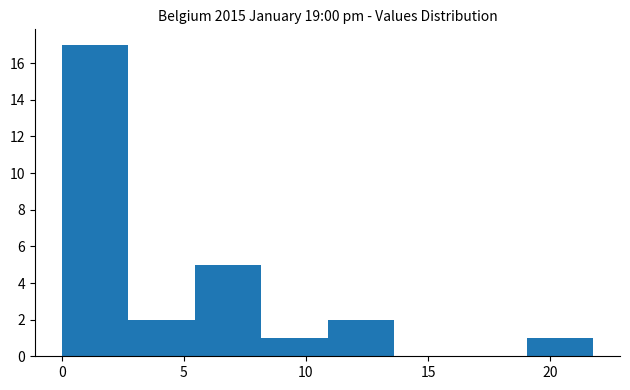

How tall is the bar that spans 8.0 to 11.0 on the x-axis? Neither the bar edges nor the heights are printed on the chart, so give them approximately, as read against the axes.

1